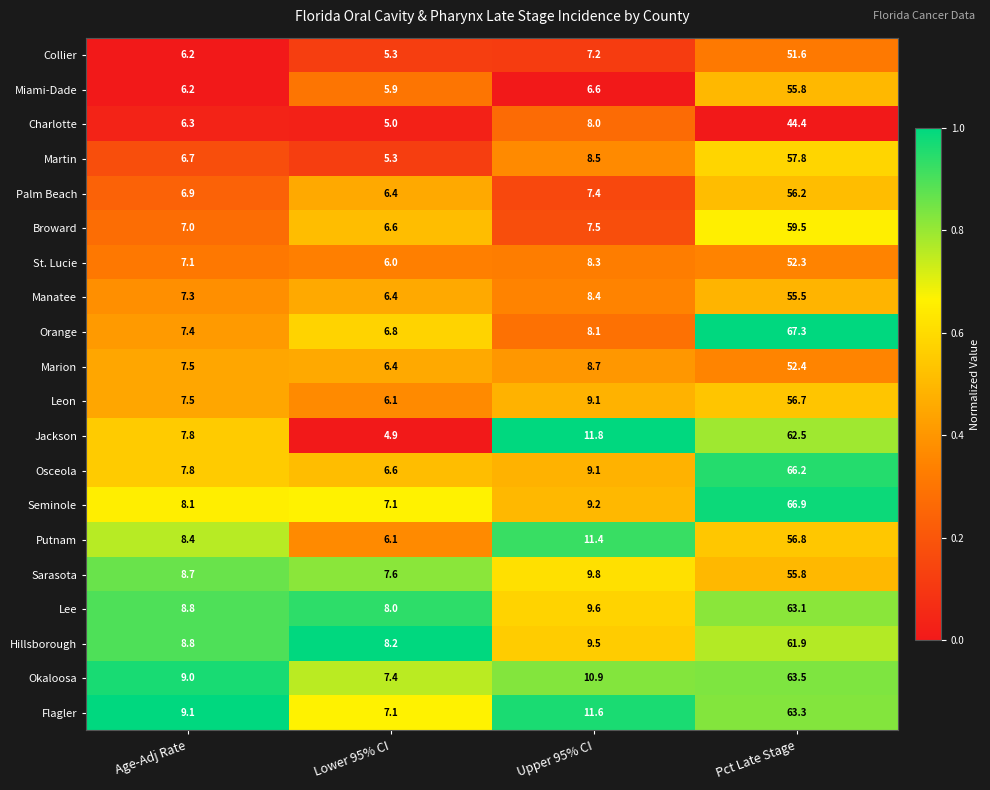

What is the maximum value shown in the chart?

67.3